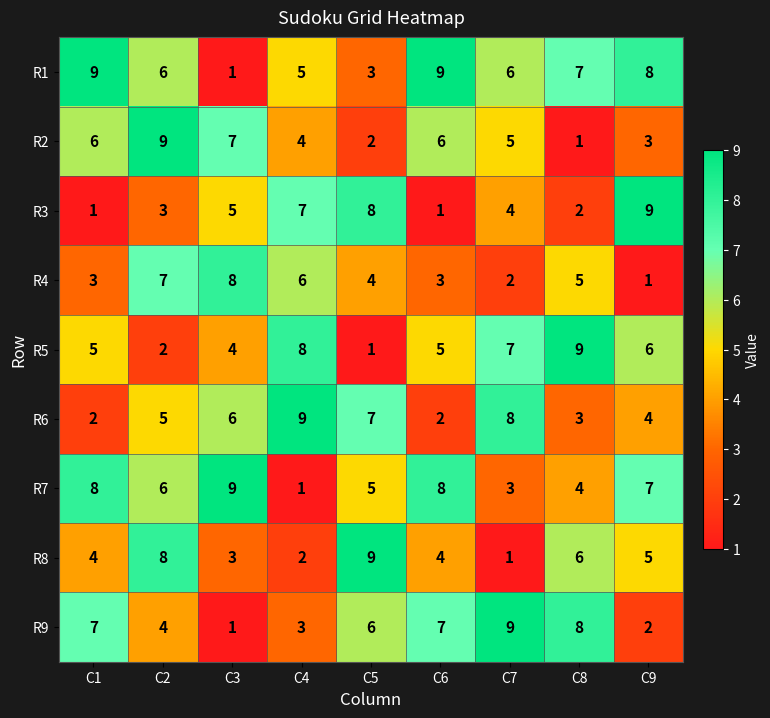

At which label does R3 first exceed 4?

C3